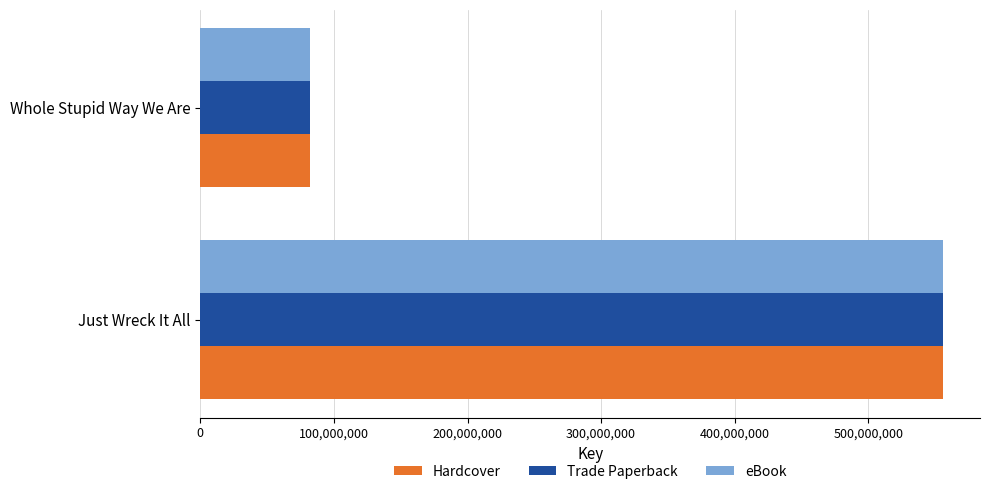

What is the maximum value for Hardcover?

555841624